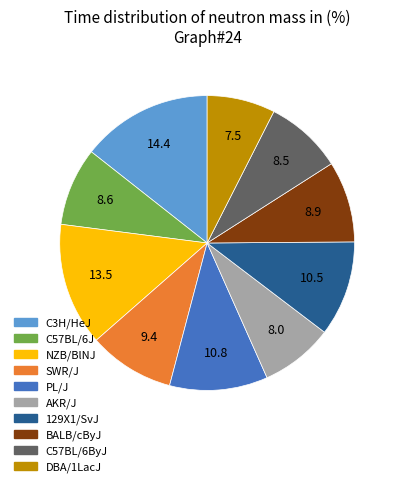

Count the number of slices in the pie.

10